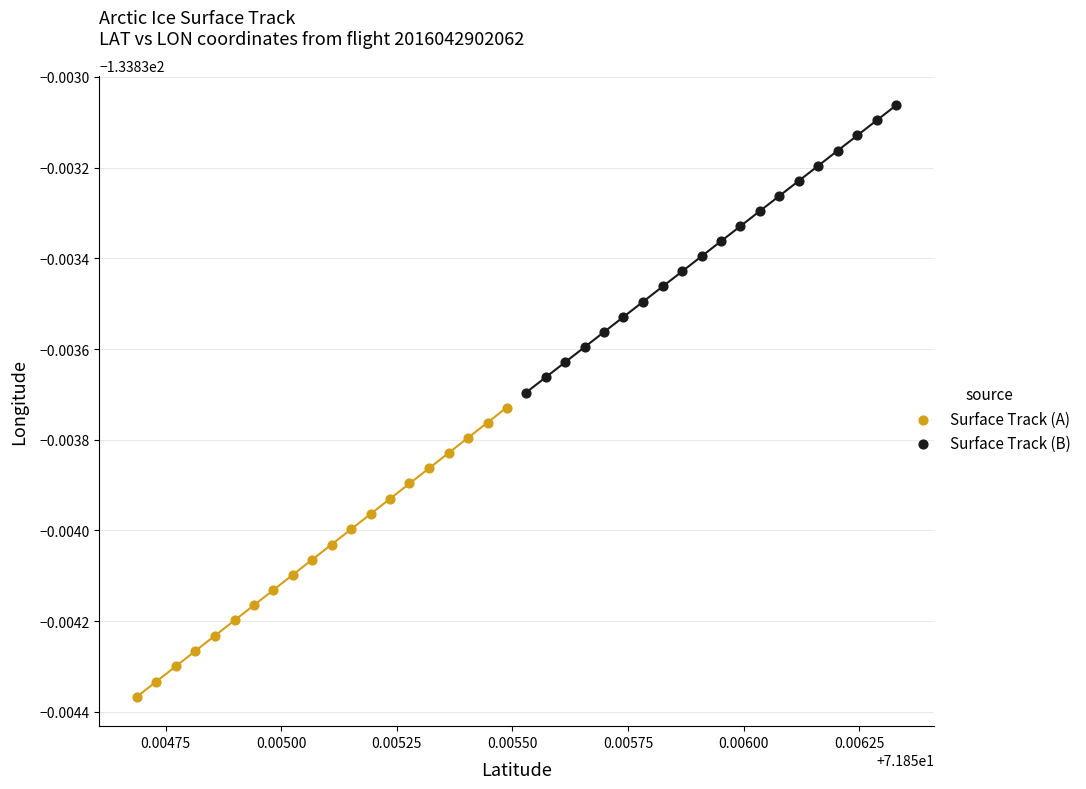

Which series has the largest Y range (max minus min)?

Surface Track (A)